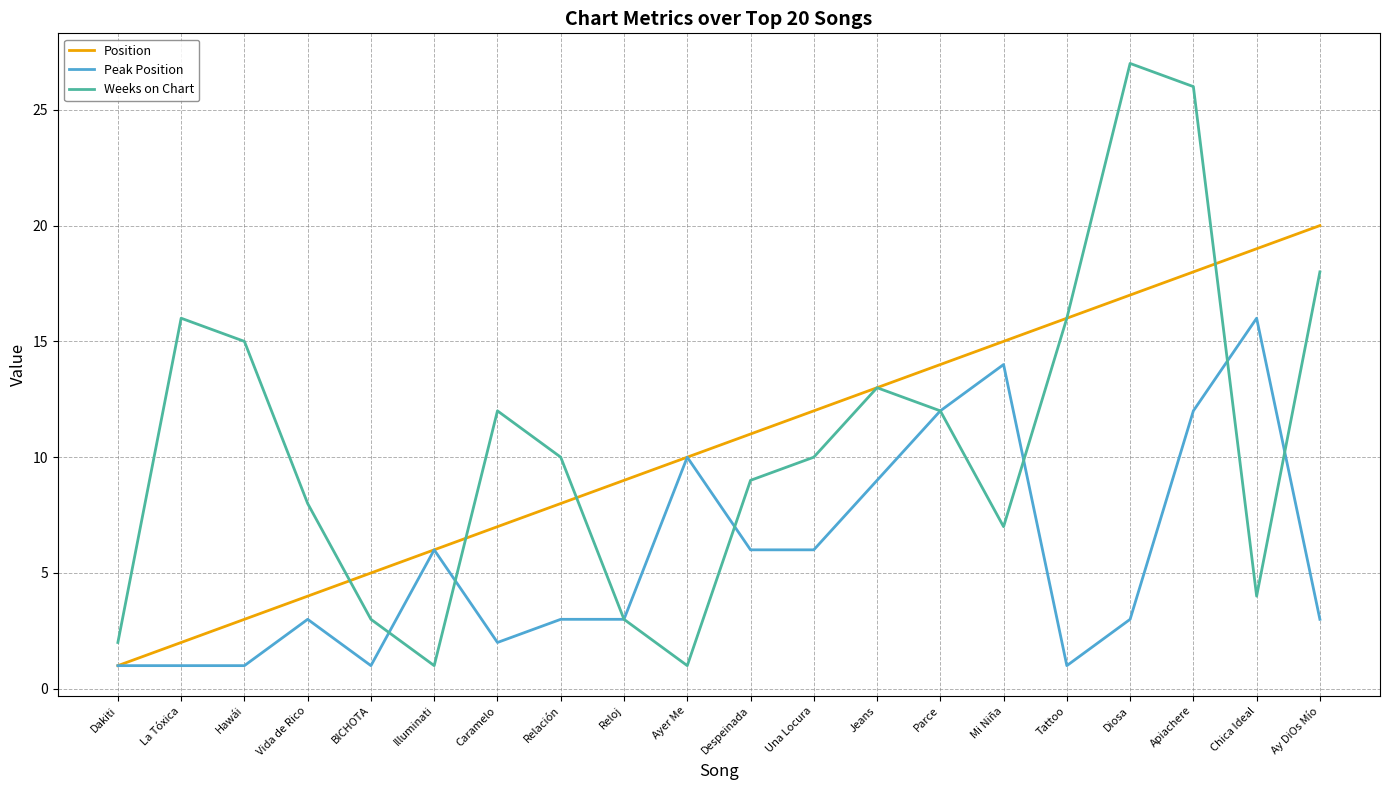

What position from the right is Parce?

7